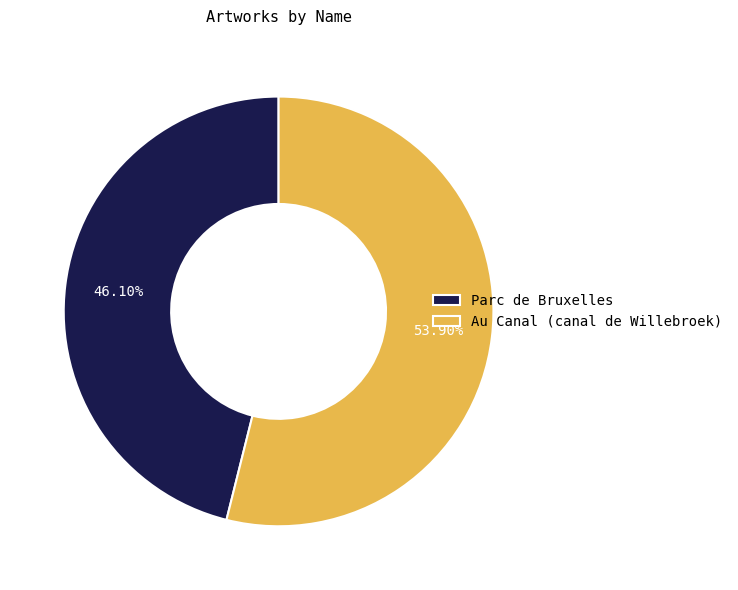

Which slice is the largest?

Au Canal (canal de Willebroek)